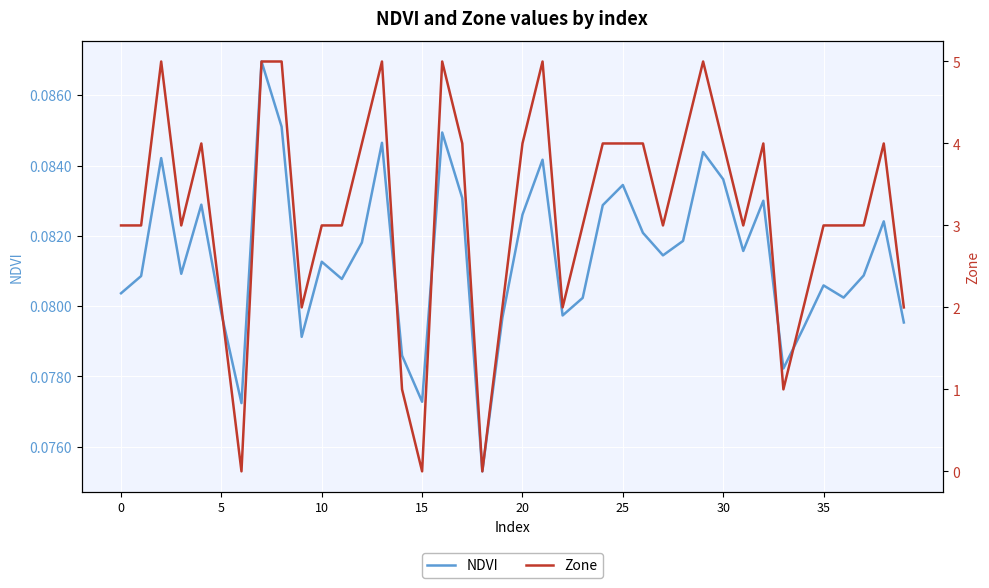

What is the sum of all NDVI values?

3.3